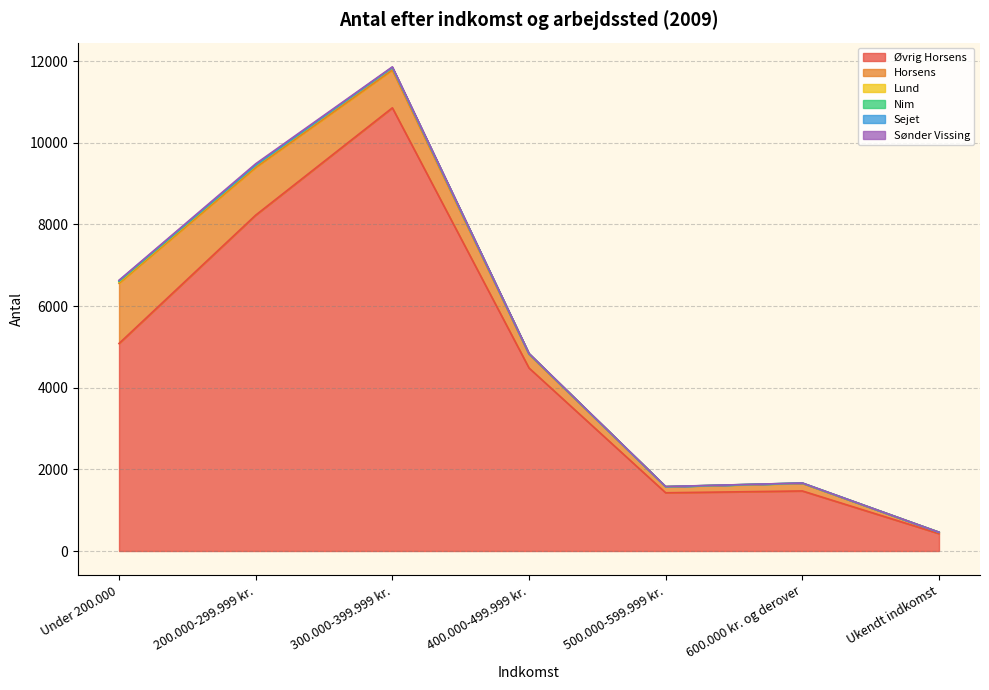

What is the total value across all series at Ukendt indkomst?

459